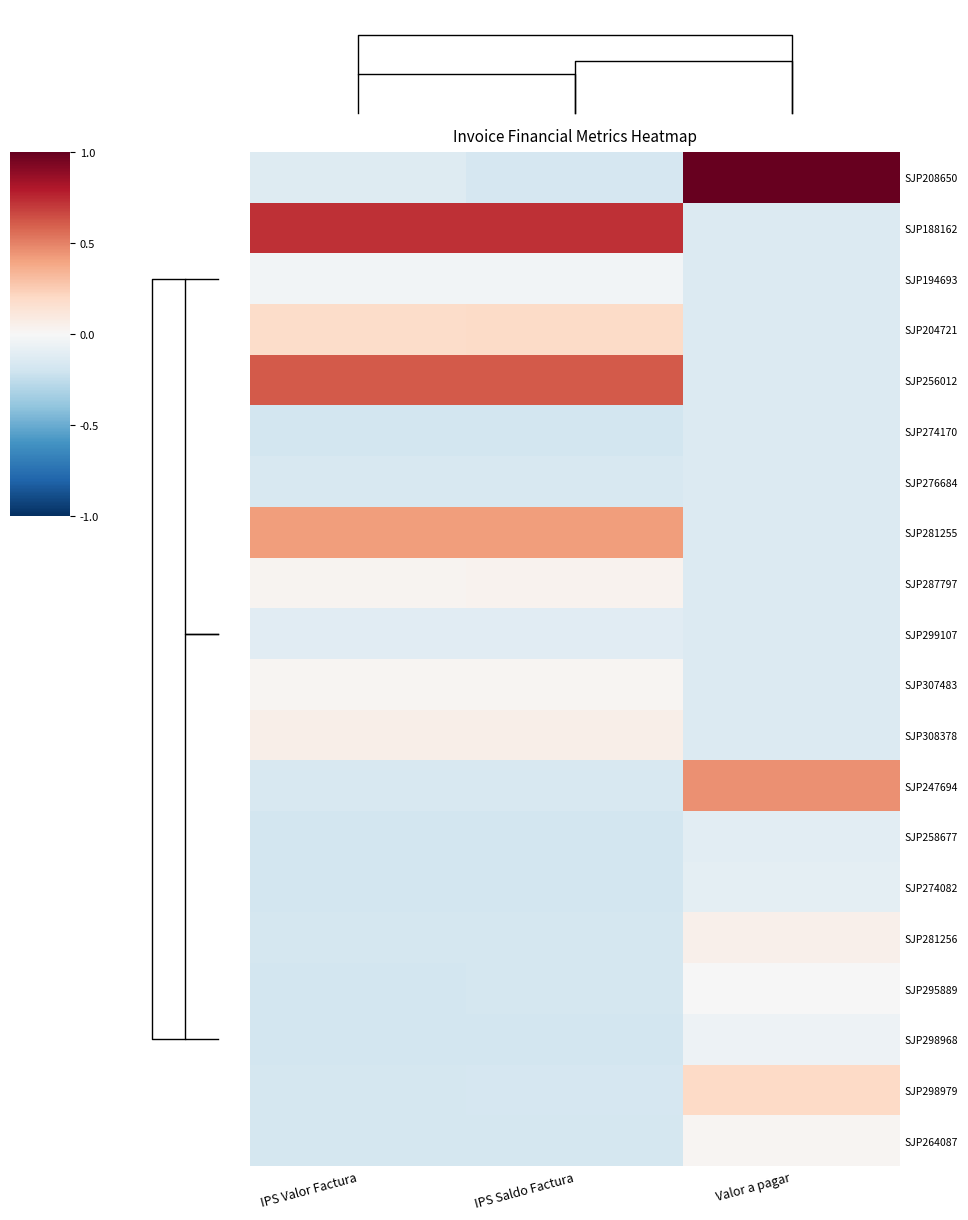

Reading left to right, transcribe all the data shown in this chart.

SJP208650: IPS Valor Factura=-0.1	IPS Saldo Factura=-0.2	Valor a pagar=1.0
SJP188162: IPS Valor Factura=0.7	IPS Saldo Factura=0.7	Valor a pagar=-0.1
SJP194693: IPS Valor Factura=-0.0	IPS Saldo Factura=-0.0	Valor a pagar=-0.1
SJP204721: IPS Valor Factura=0.2	IPS Saldo Factura=0.2	Valor a pagar=-0.1
SJP256012: IPS Valor Factura=0.6	IPS Saldo Factura=0.6	Valor a pagar=-0.1
SJP274170: IPS Valor Factura=-0.2	IPS Saldo Factura=-0.2	Valor a pagar=-0.1
SJP276684: IPS Valor Factura=-0.2	IPS Saldo Factura=-0.2	Valor a pagar=-0.1
SJP281255: IPS Valor Factura=0.4	IPS Saldo Factura=0.4	Valor a pagar=-0.1
SJP287797: IPS Valor Factura=0.0	IPS Saldo Factura=0.0	Valor a pagar=-0.1
SJP299107: IPS Valor Factura=-0.1	IPS Saldo Factura=-0.1	Valor a pagar=-0.1
SJP307483: IPS Valor Factura=0.0	IPS Saldo Factura=0.0	Valor a pagar=-0.1
SJP308378: IPS Valor Factura=0.1	IPS Saldo Factura=0.1	Valor a pagar=-0.1
SJP247694: IPS Valor Factura=-0.2	IPS Saldo Factura=-0.2	Valor a pagar=0.5
SJP258677: IPS Valor Factura=-0.2	IPS Saldo Factura=-0.2	Valor a pagar=-0.1
SJP274082: IPS Valor Factura=-0.2	IPS Saldo Factura=-0.2	Valor a pagar=-0.1
SJP281256: IPS Valor Factura=-0.2	IPS Saldo Factura=-0.2	Valor a pagar=0.0
SJP295889: IPS Valor Factura=-0.2	IPS Saldo Factura=-0.2	Valor a pagar=-0.0
SJP298968: IPS Valor Factura=-0.2	IPS Saldo Factura=-0.2	Valor a pagar=-0.0
SJP298979: IPS Valor Factura=-0.2	IPS Saldo Factura=-0.2	Valor a pagar=0.2
SJP264087: IPS Valor Factura=-0.2	IPS Saldo Factura=-0.2	Valor a pagar=0.0